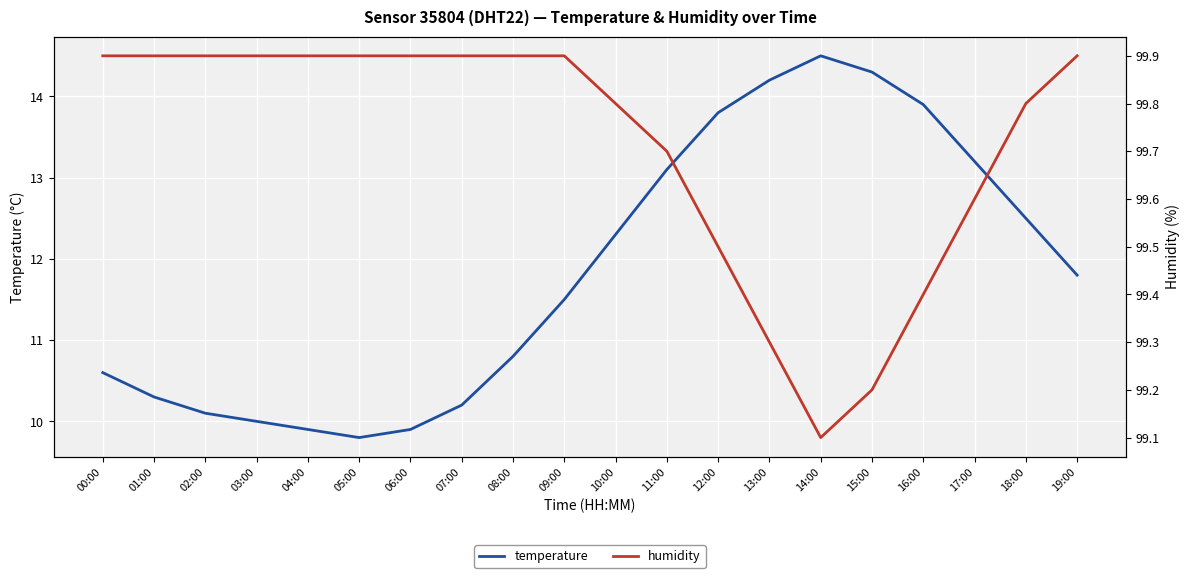

How many lines are shown in the chart?

2